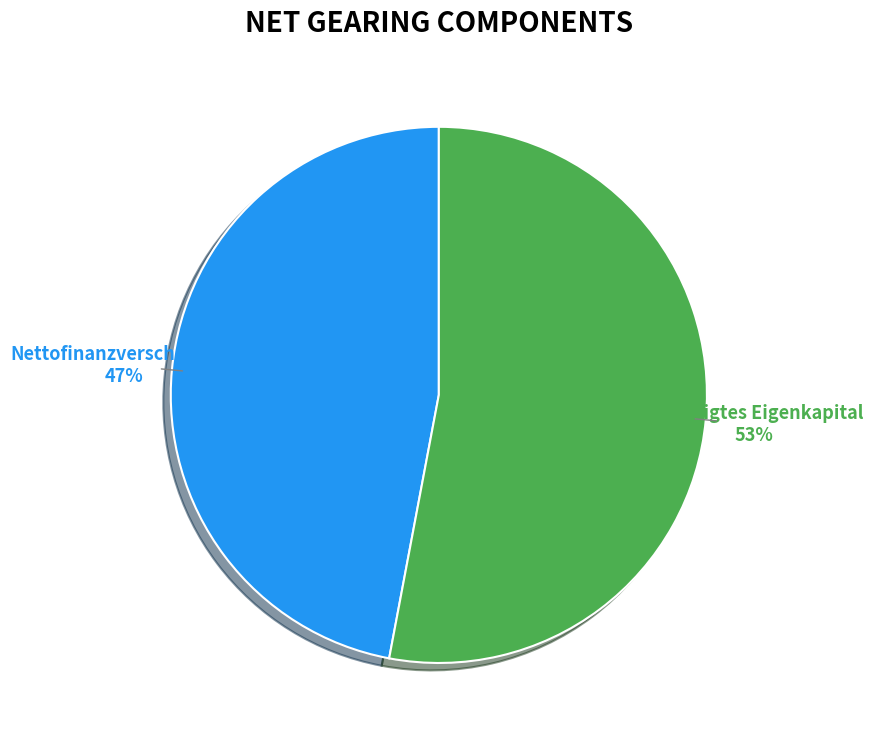

True or false: Nettofinanzverschuldung accounts for 47% of the total.

True